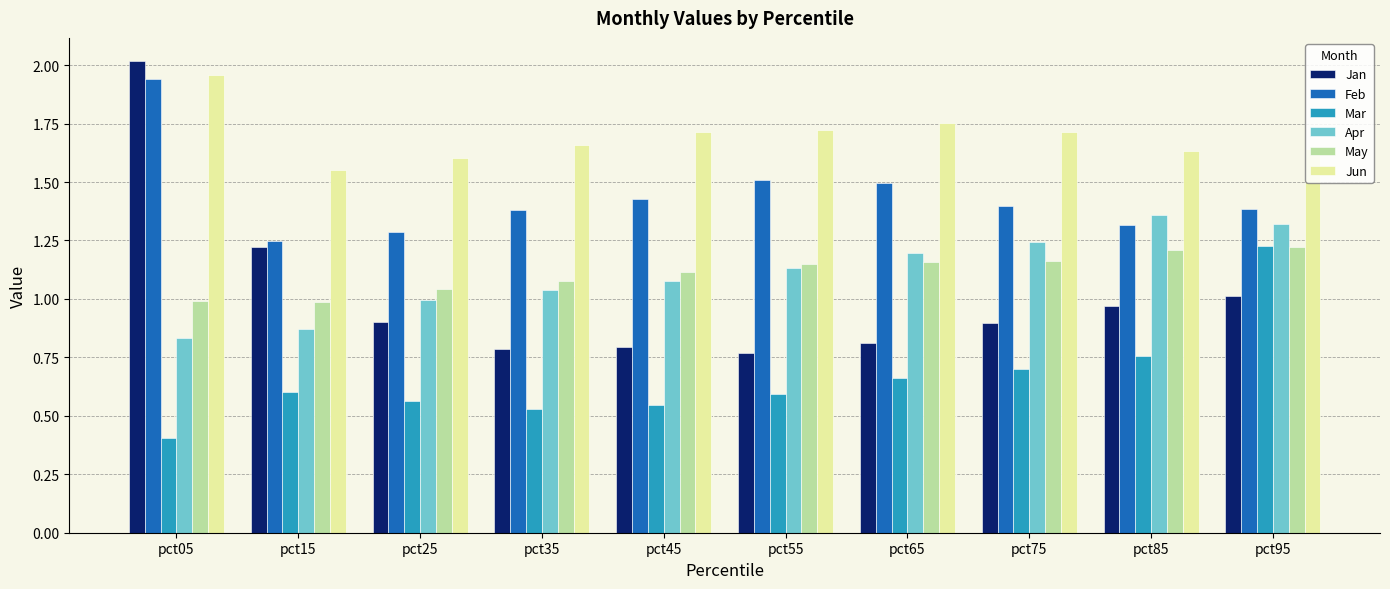

At which category does the chart reach its peak across all series?

pct05